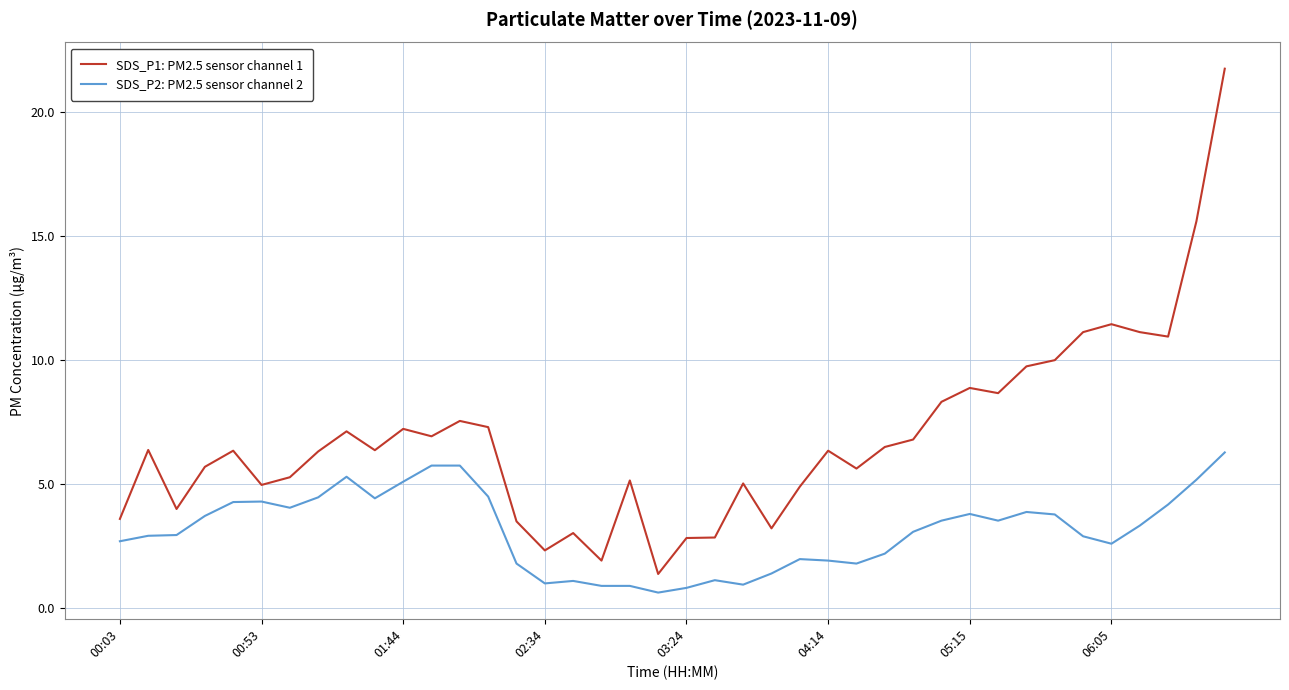

Rank the series by their average value, from highest to lowest.

SDS_P1: PM2.5 sensor channel 1, SDS_P2: PM2.5 sensor channel 2